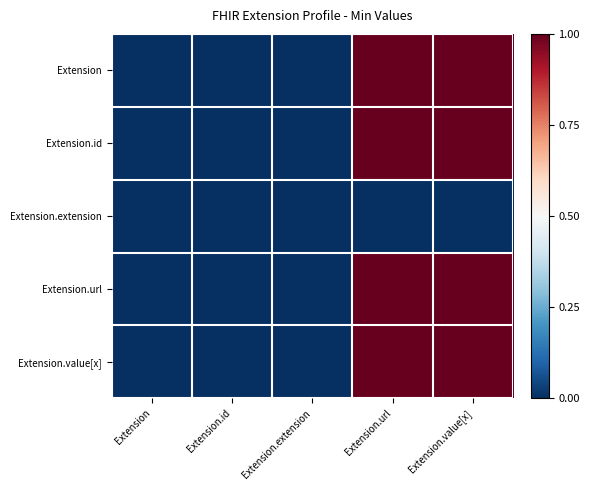

Rank the series by their maximum value, from highest to lowest.

Extension, Extension.id, Extension.url, Extension.value[x], Extension.extension